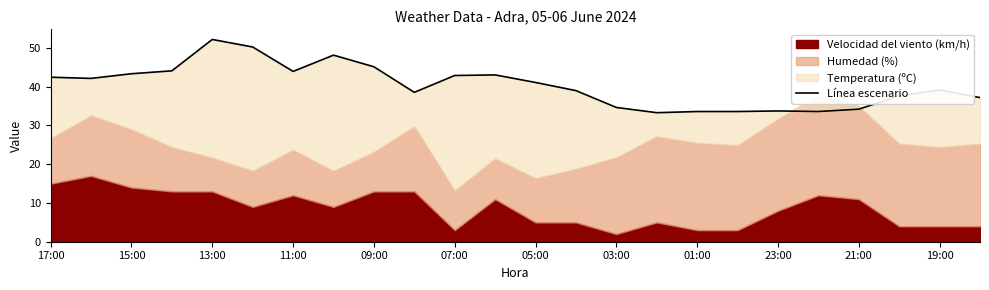

How many values are below 41?

12